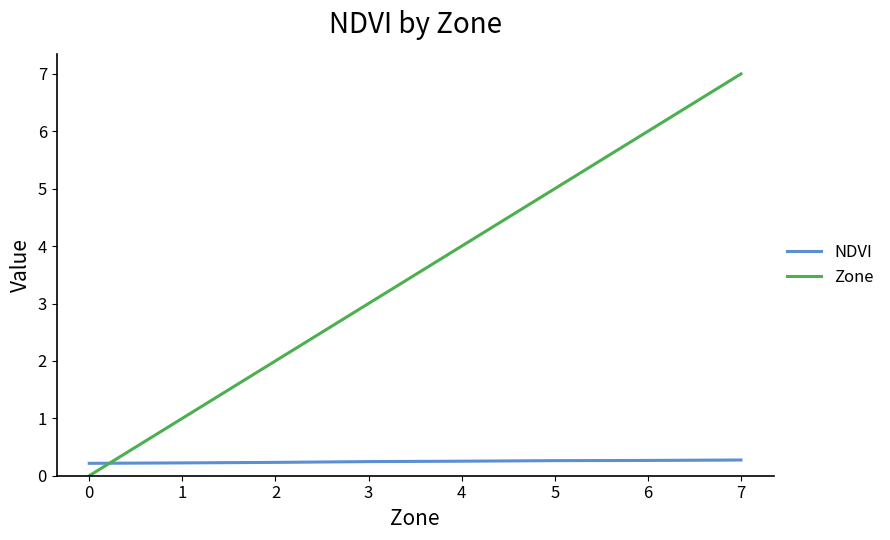

Which series has the largest total across all categories?

Zone